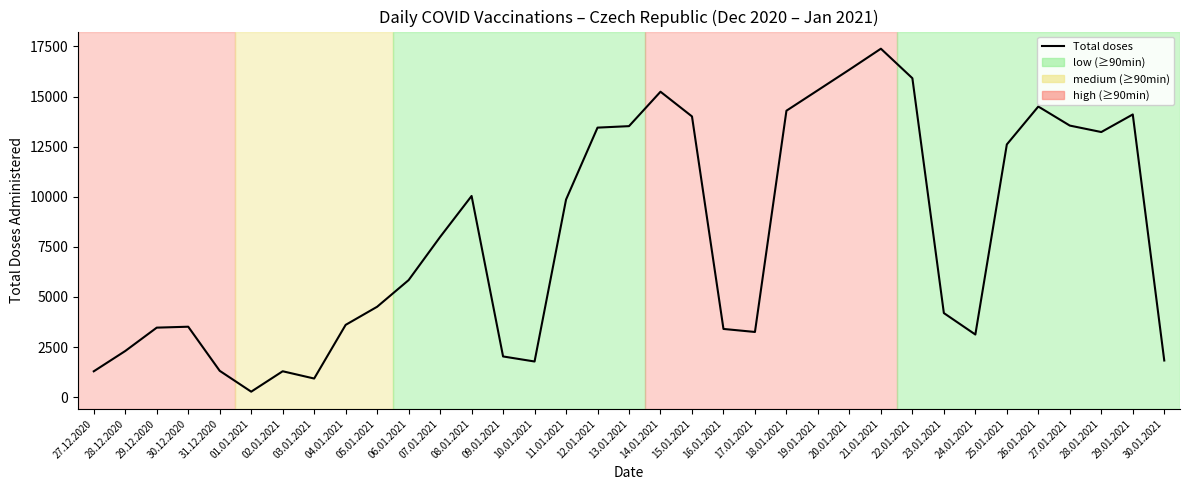

True or false: there are more than 2 points higher than both neighbors.

True